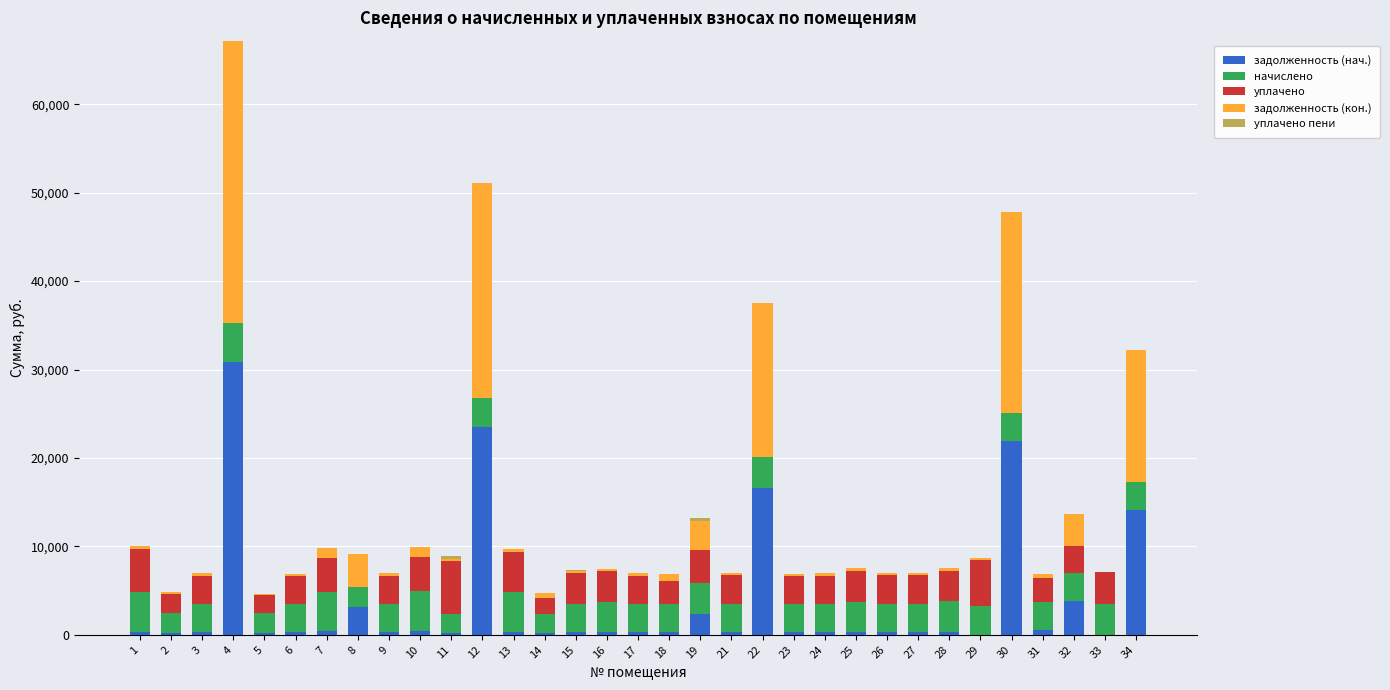

What is the maximum value for задолженность (нач.)?

30800.4